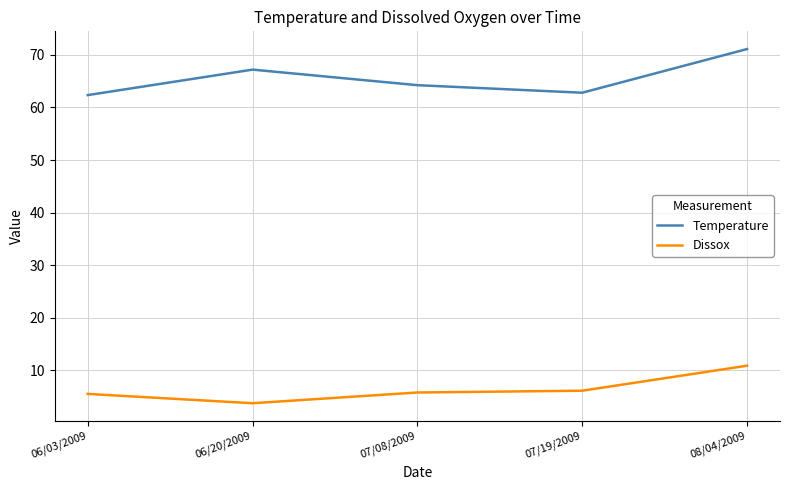

What position from the right is 07/08/2009?

3